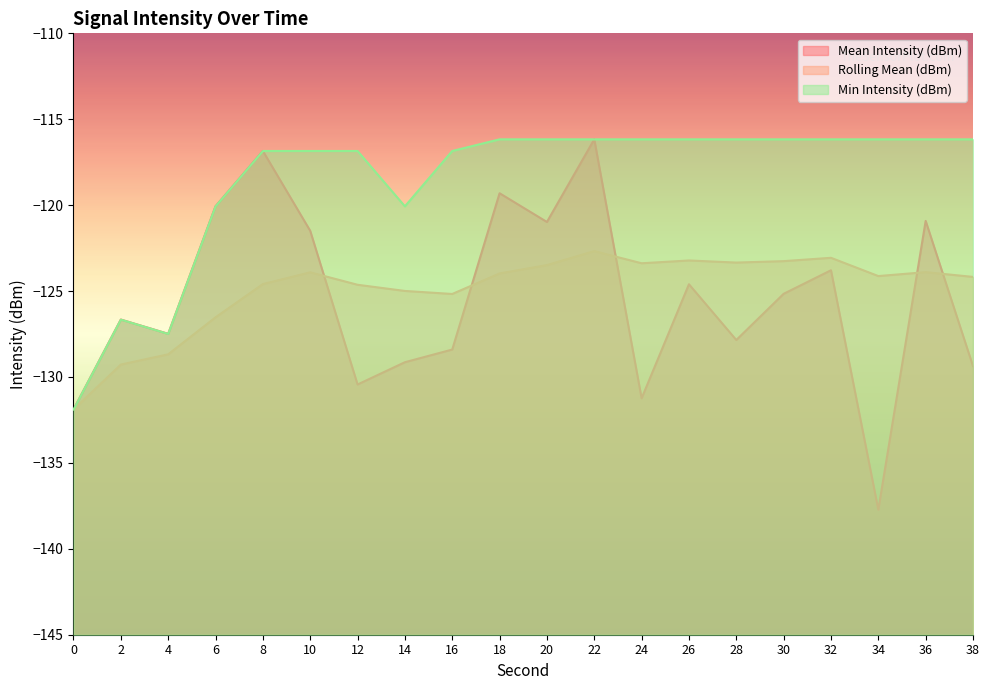

What is the sum of the Mean Intensity (dBm) values at 20 and 4?

-248.5